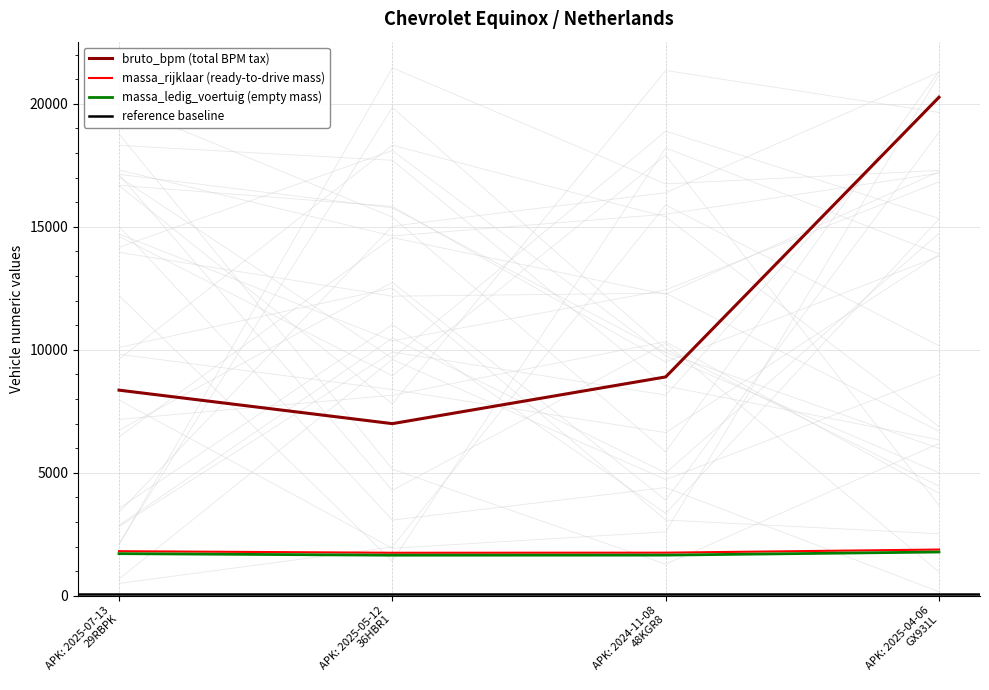

True or false: massa_rijklaar (ready-to-drive mass) and bruto_bpm (total BPM tax) cross at least once.

False